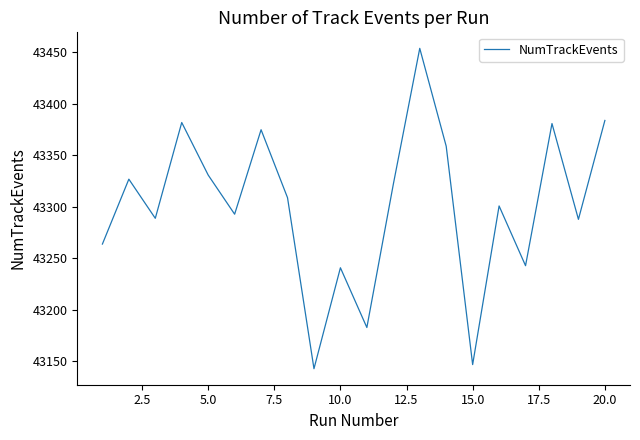

What is the greatest value displayed?

43454